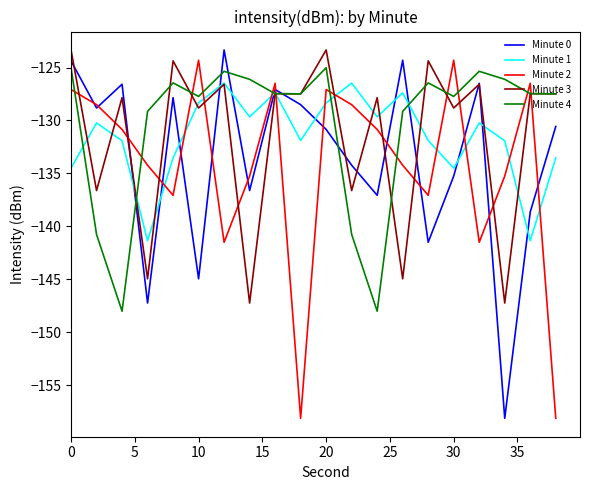

How many values in the Minute 0 series exceed -130?

9